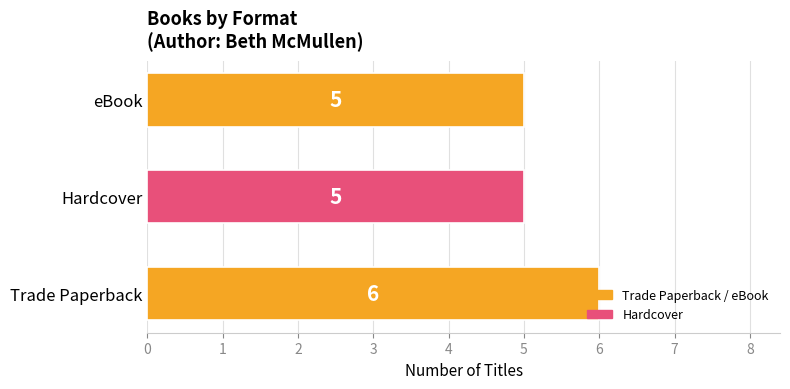

What is the average value?

5